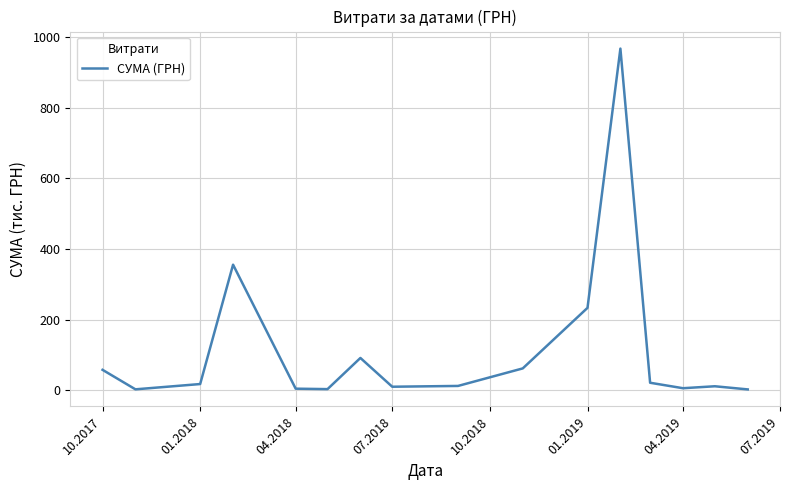

What is the difference between the maximum and minimum values?

965.2